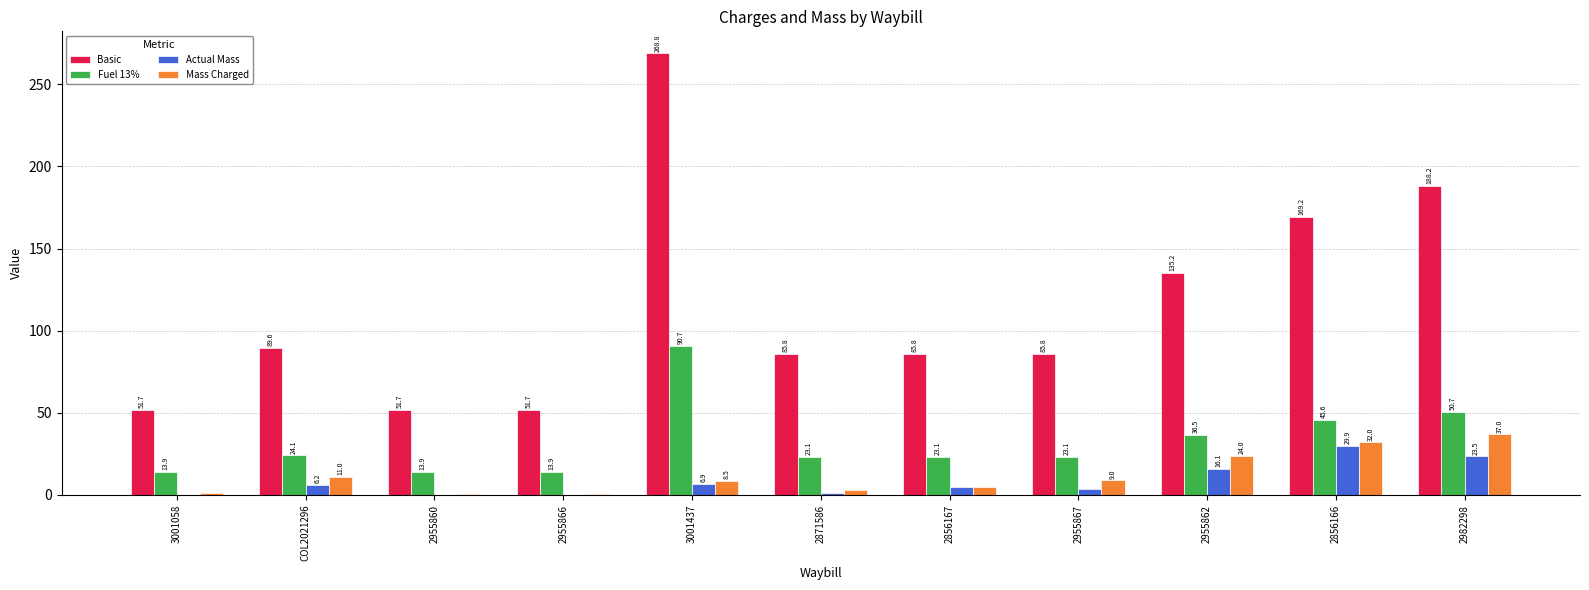

At which category is the sum across all series the highest?

3001437